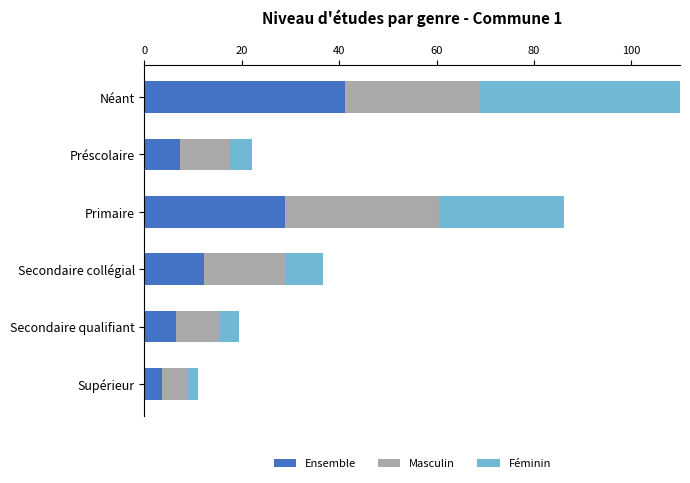

How many distinct data groups are displayed?

3